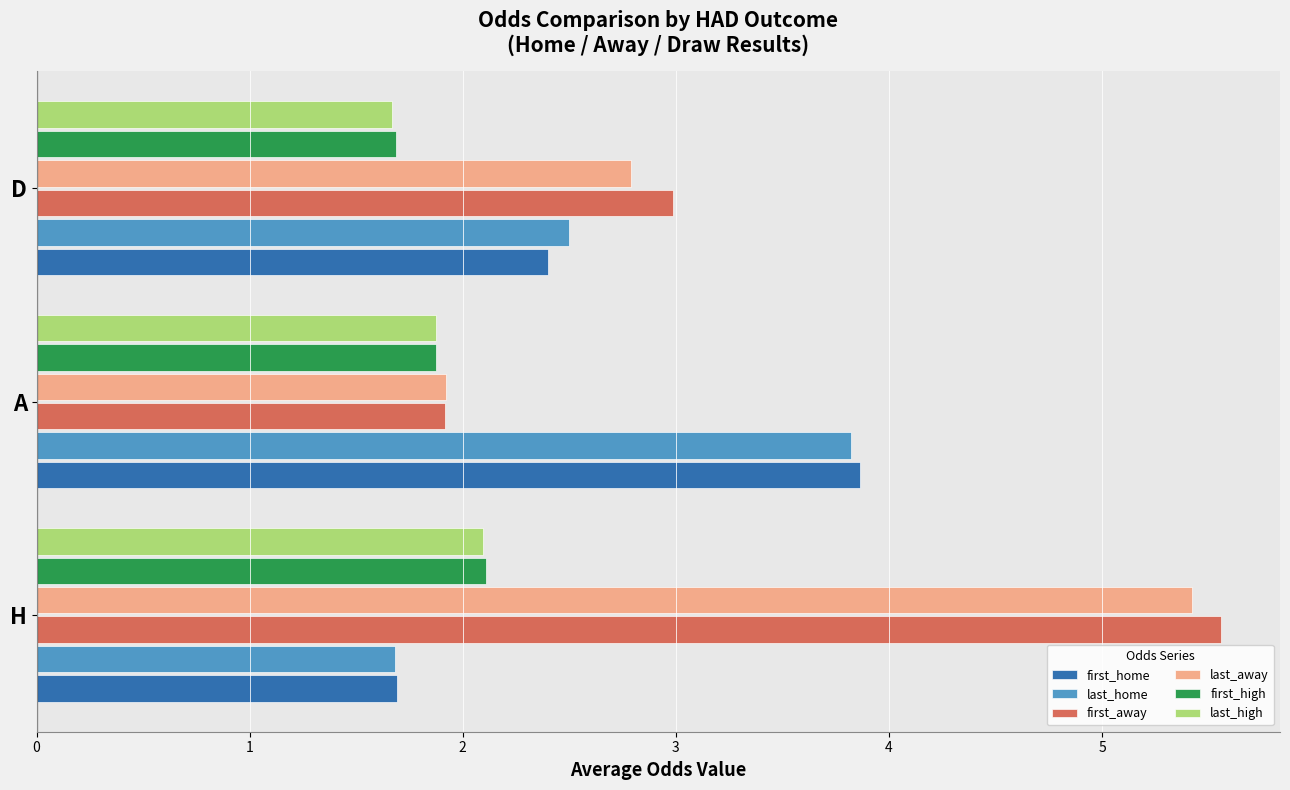

Is it true that last_away equals 0.6 at A?

False